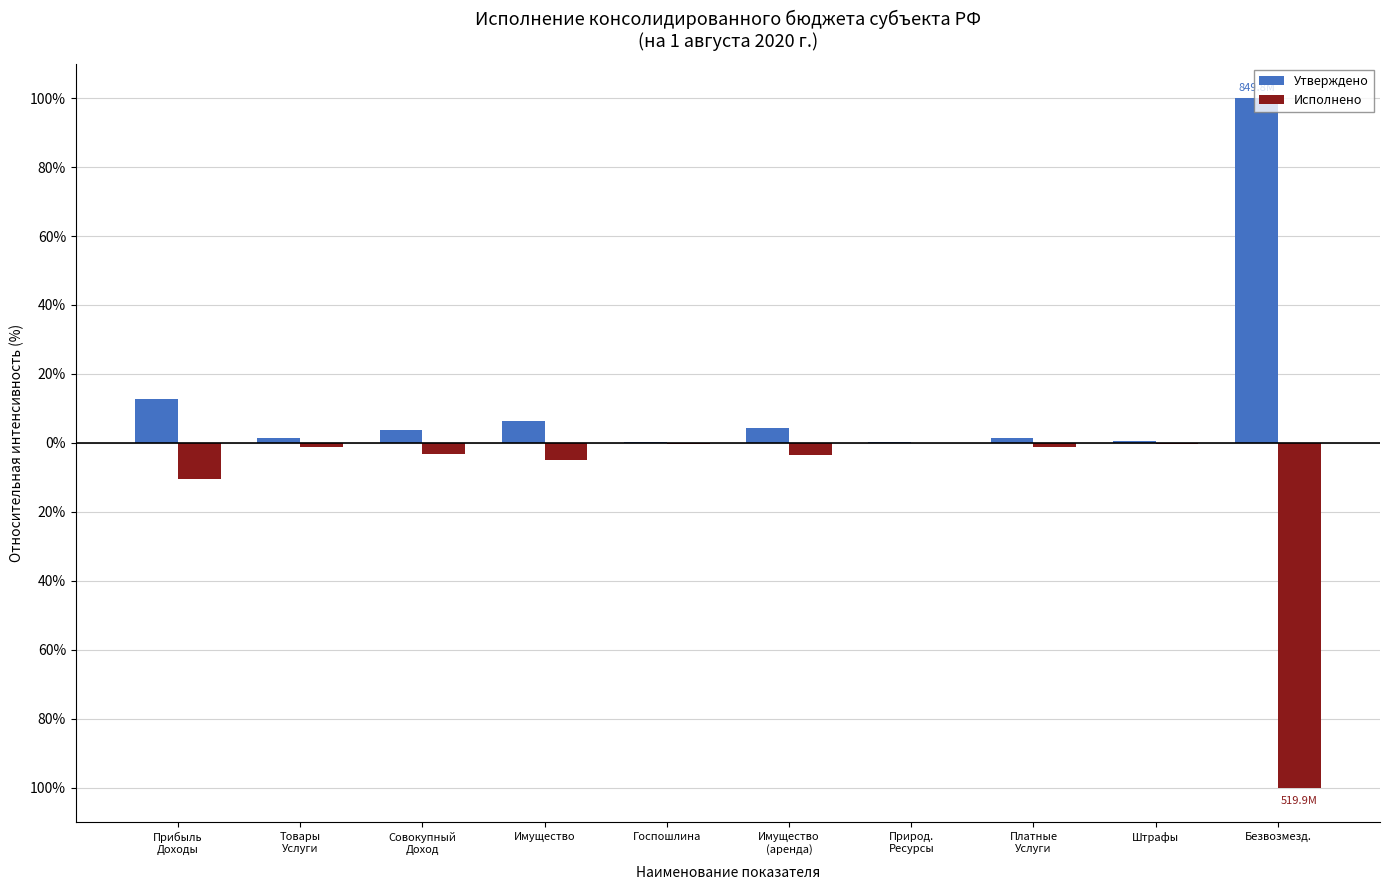

Which label corresponds to the smallest value in the chart?

Безвозмезд.